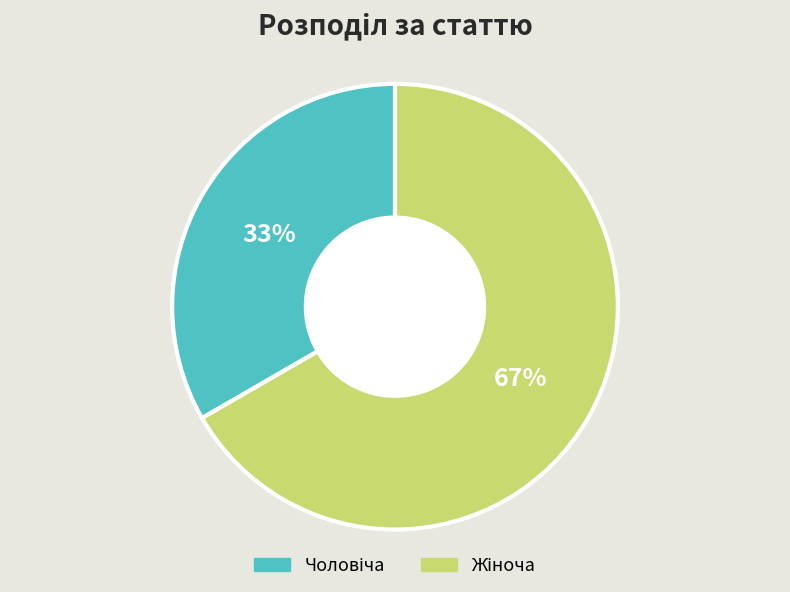

To the nearest percent, what is the average slice percentage?

50%